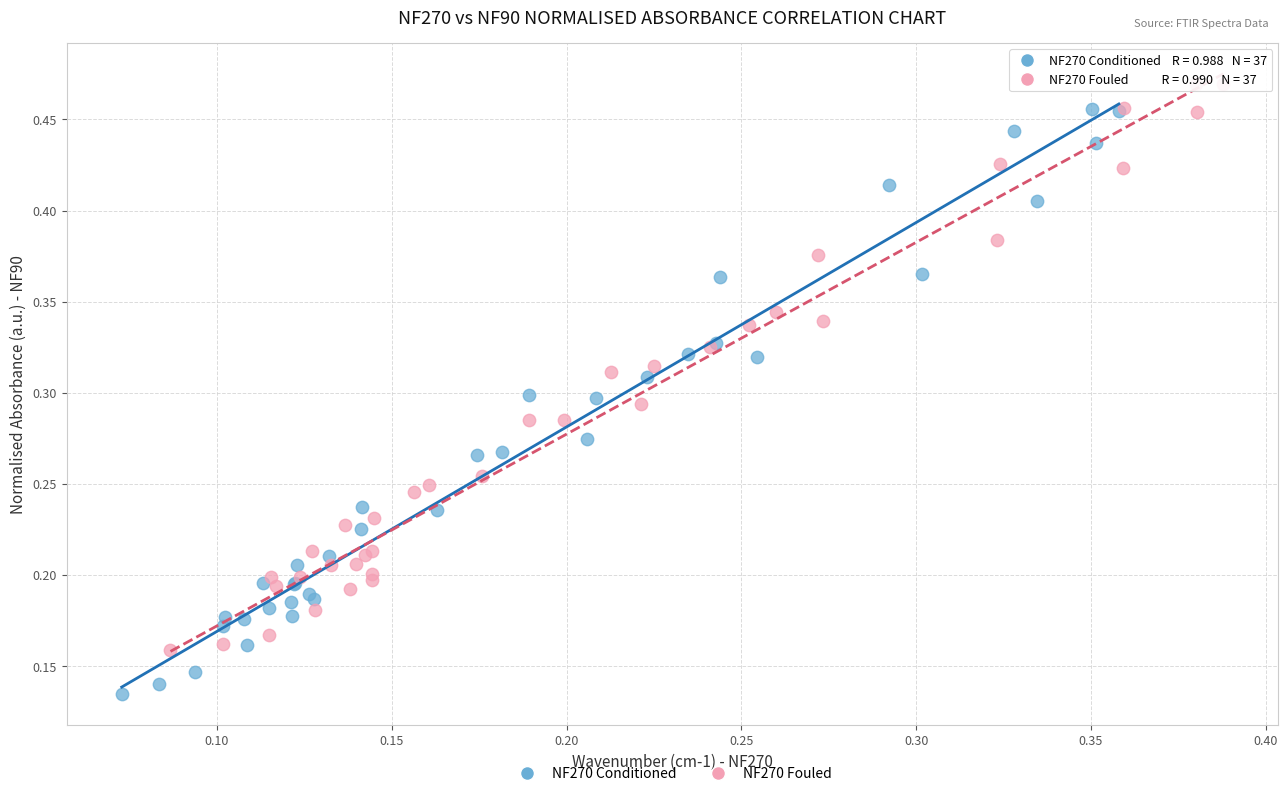

What are all the series names shown in the legend?

NF270 Conditioned, NF270 Fouled